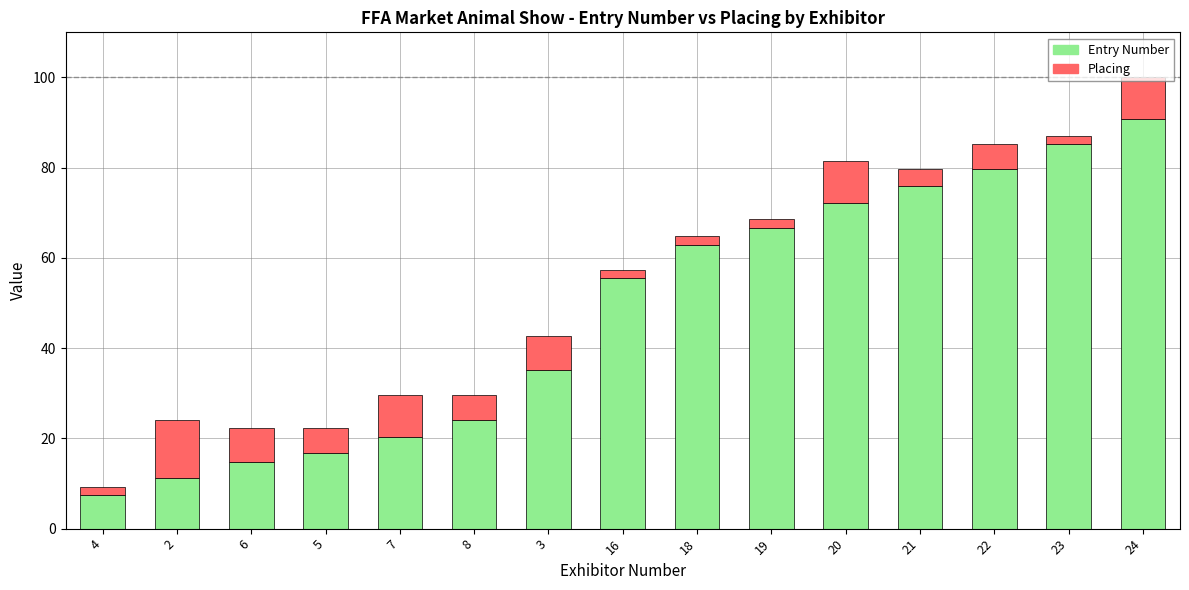

At which category is the sum across all series the highest?

24